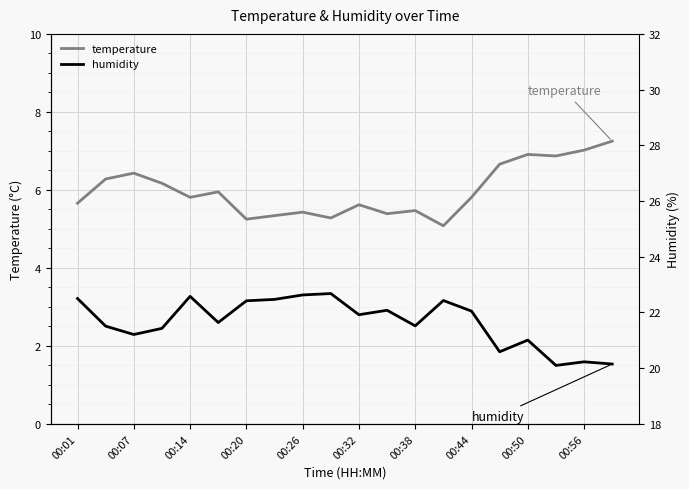

What are all the series names shown in the legend?

temperature, humidity